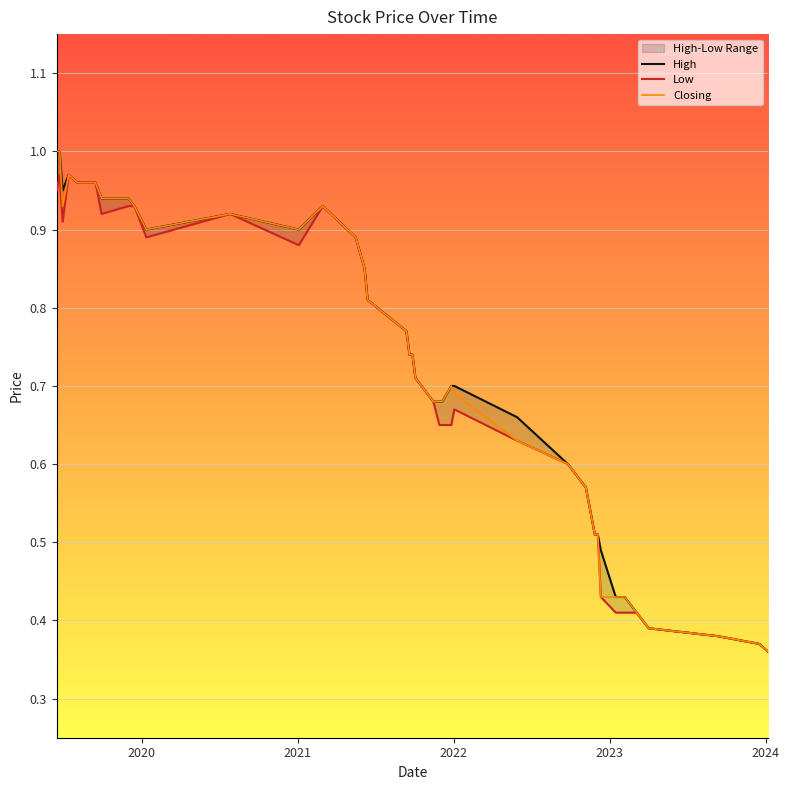

Does the chart display data point markers on the line(s)?

No